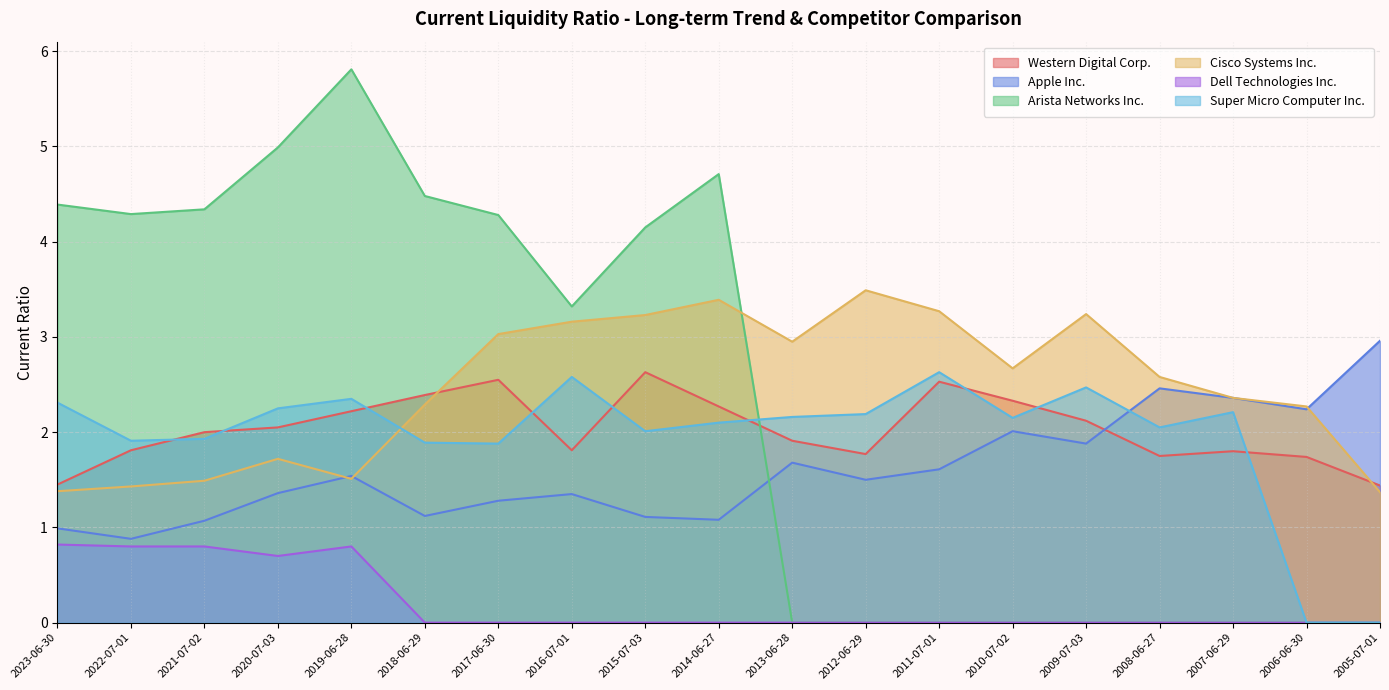

List the series in order of their peak value, highest first.

Arista Networks Inc., Cisco Systems Inc., Apple Inc., Western Digital Corp., Super Micro Computer Inc., Dell Technologies Inc.